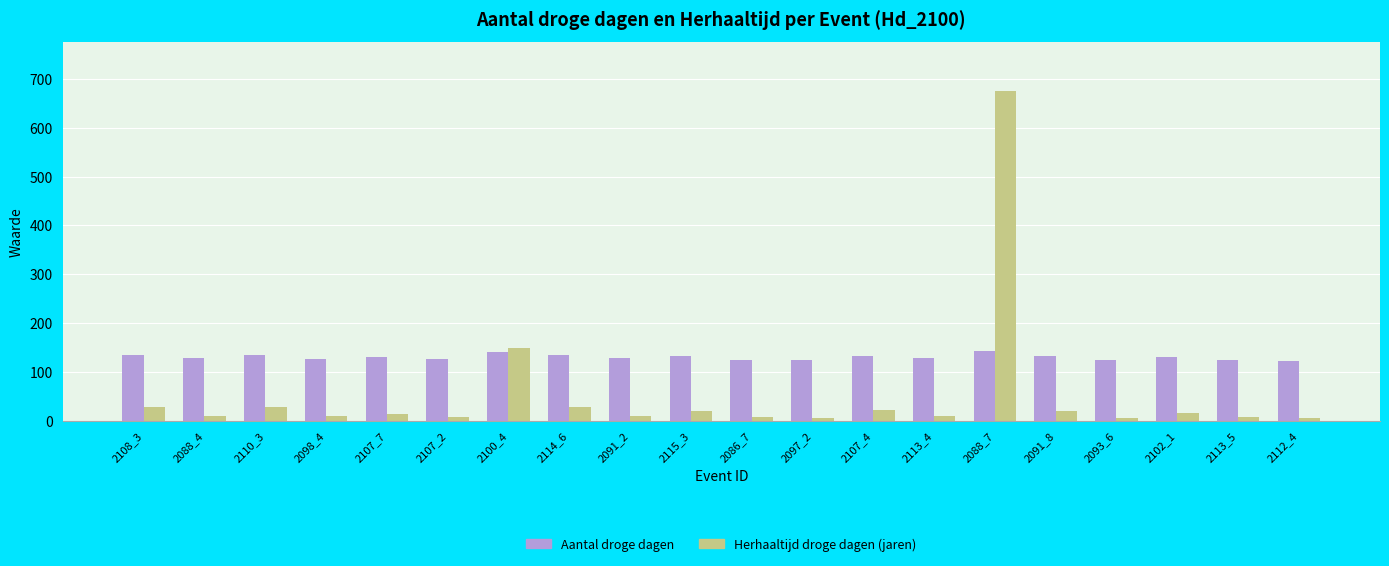

Read the Herhaaltijd droge dagen (jaren) value at 2098_4.

8.5